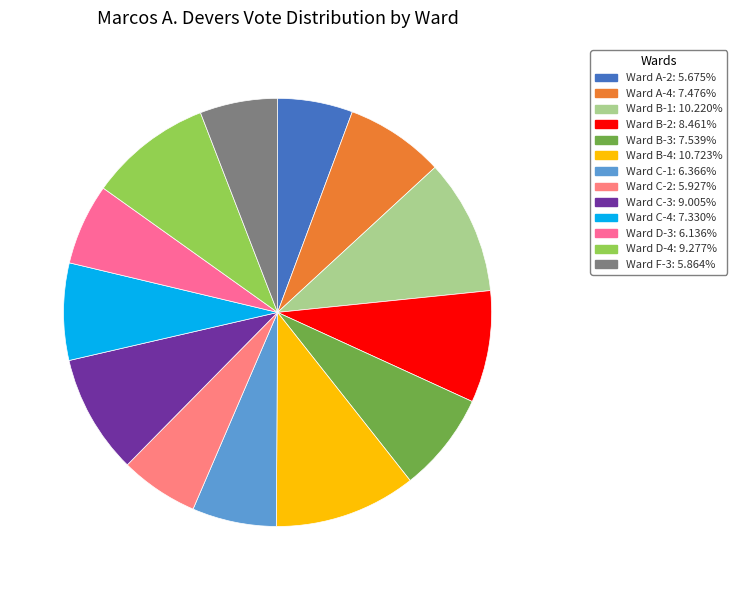

Count the number of slices in the pie.

13